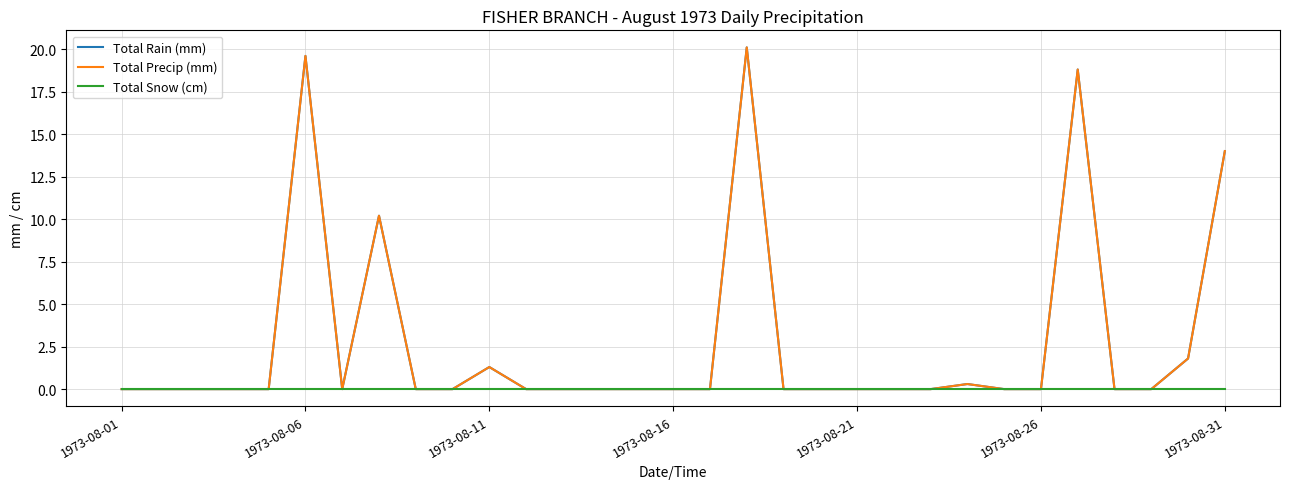

True or false: Total Snow (cm) and Total Rain (mm) cross at least once.

False